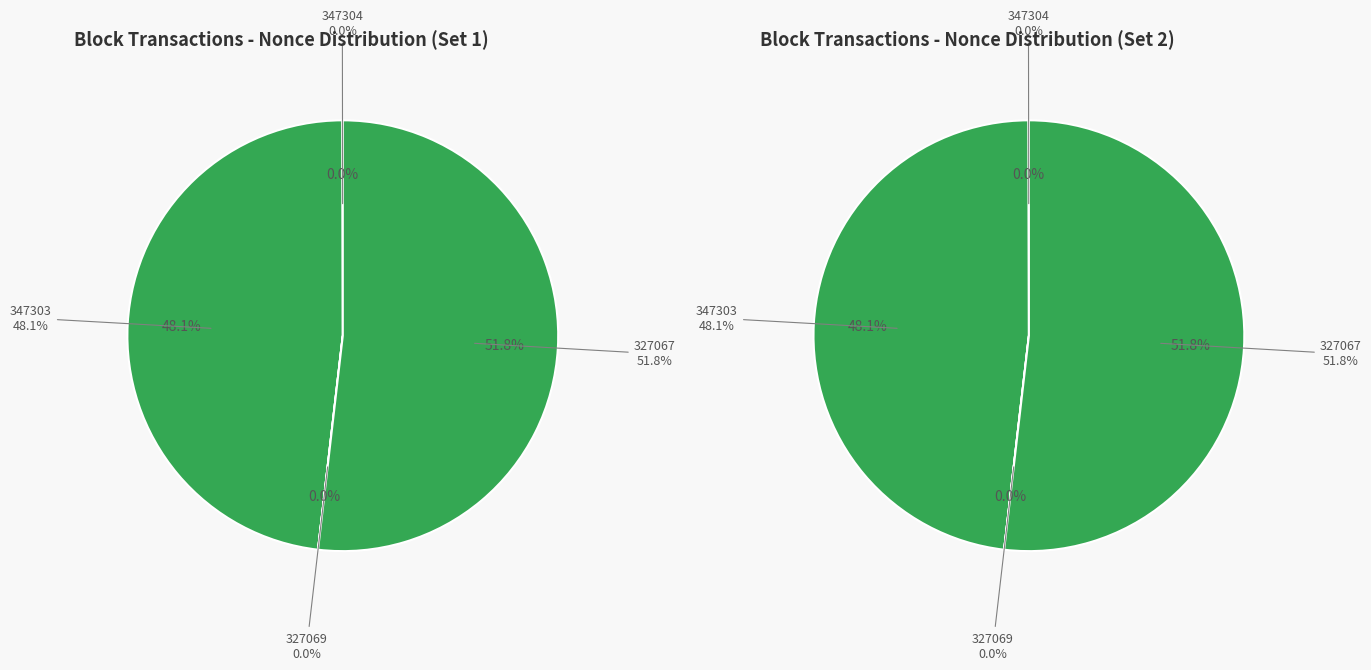

Rank the categories by value from highest to lowest.

327067, 347303, 347304, 327069